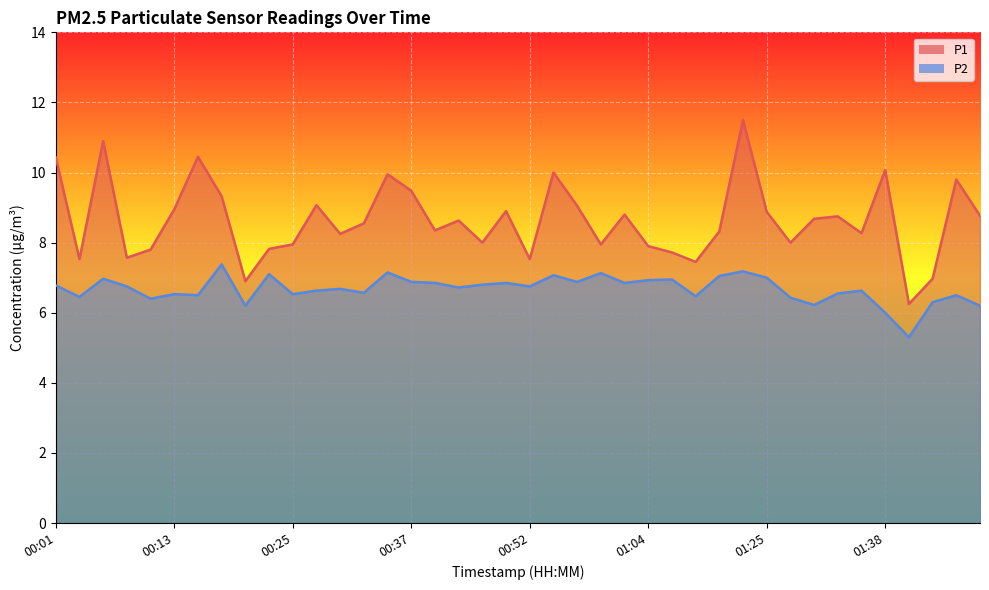

Reading right to left, extract all data points from this chart.

P1: 01:48=8.8	01:45=9.8	01:43=7.0	01:40=6.2	01:38=10.1	01:35=8.3	01:33=8.8	01:30=8.7	01:28=8.0	01:25=8.9	01:17=11.5	01:12=8.3	01:09=7.5	01:07=7.7	01:04=7.9	01:02=8.8	00:59=8.0	00:57=9.1	00:54=10.0	00:52=7.5	00:49=8.9	00:47=8.0	00:42=8.6	00:39=8.3	00:37=9.5	00:35=9.9	00:32=8.6	00:30=8.2	00:27=9.1	00:25=8.0	00:22=7.8	00:20=6.9	00:18=9.3	00:15=10.4	00:13=8.9	00:10=7.8	00:08=7.6	00:05=10.9	00:03=7.5	00:01=10.4
P2: 01:48=6.2	01:45=6.5	01:43=6.3	01:40=5.3	01:38=6.0	01:35=6.6	01:33=6.5	01:30=6.2	01:28=6.4	01:25=7.0	01:17=7.2	01:12=7.0	01:09=6.5	01:07=7.0	01:04=6.9	01:02=6.8	00:59=7.1	00:57=6.9	00:54=7.1	00:52=6.8	00:49=6.8	00:47=6.8	00:42=6.7	00:39=6.8	00:37=6.9	00:35=7.2	00:32=6.6	00:30=6.7	00:27=6.6	00:25=6.5	00:22=7.1	00:20=6.2	00:18=7.4	00:15=6.5	00:13=6.5	00:10=6.4	00:08=6.8	00:05=7.0	00:03=6.5	00:01=6.8